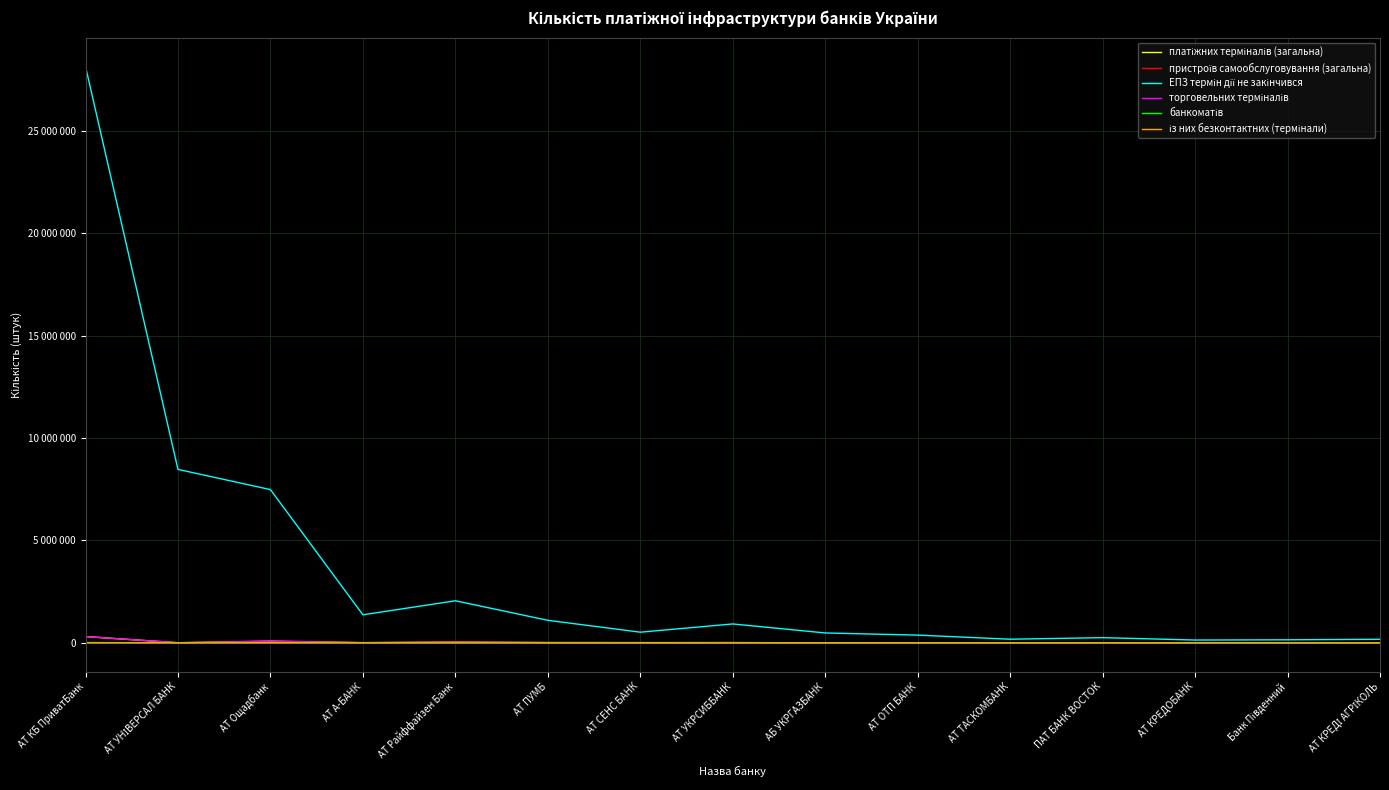

What is the total value across all series at Банк Південний?

153202